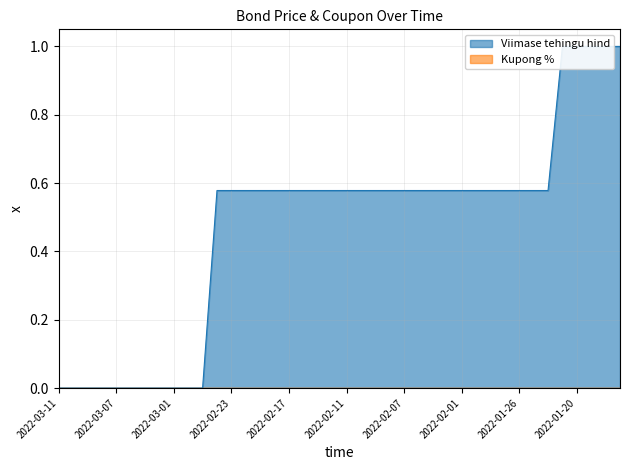

Which has a higher value, 2022-03-11 or 2022-03-09?

2022-03-11